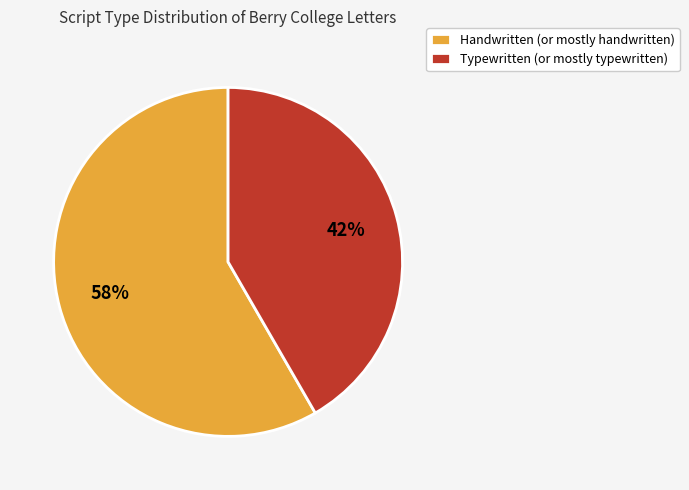

Which category has the biggest portion of the pie?

Handwritten (or mostly handwritten)